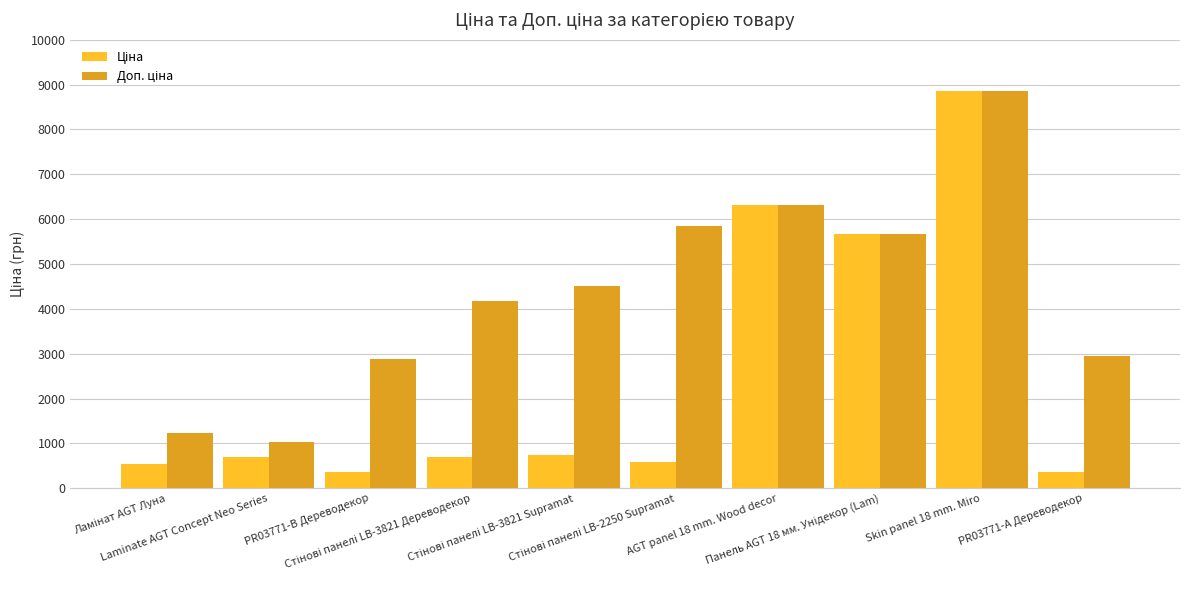

What is the maximum value shown in the chart?

8856.7